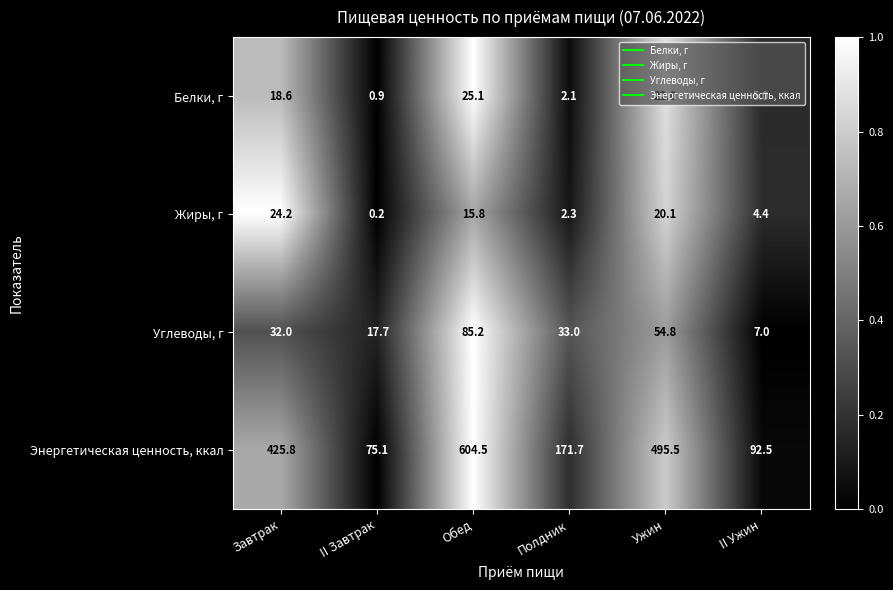

Which series has the largest total across all categories?

Энергетическая ценность, ккал